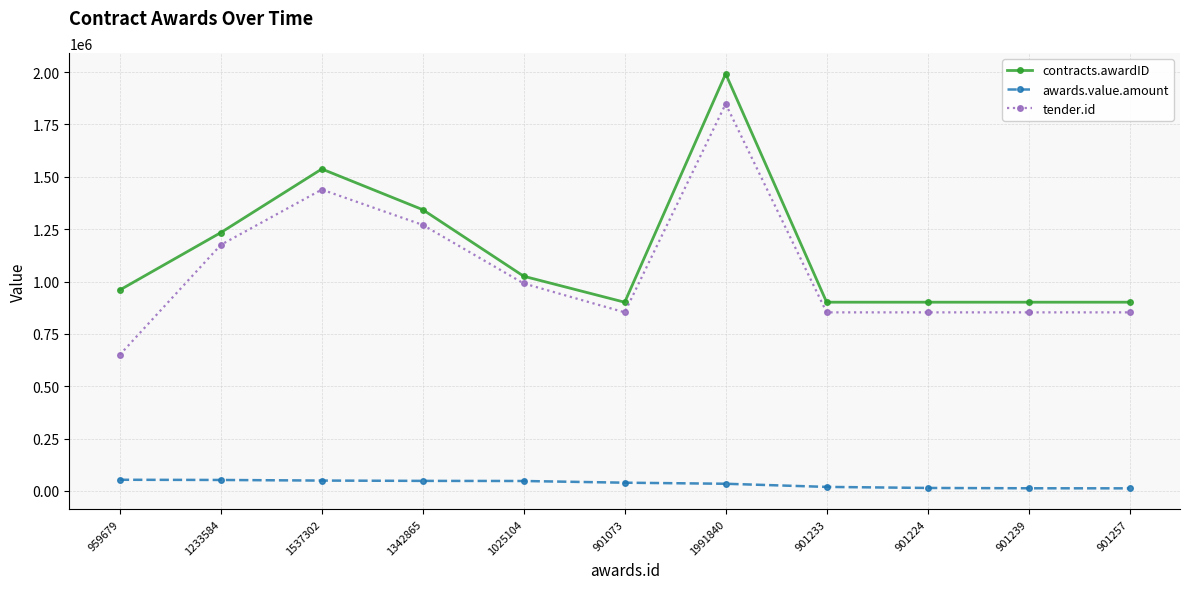

How many data points in awards.value.amount are less than 39375?

5